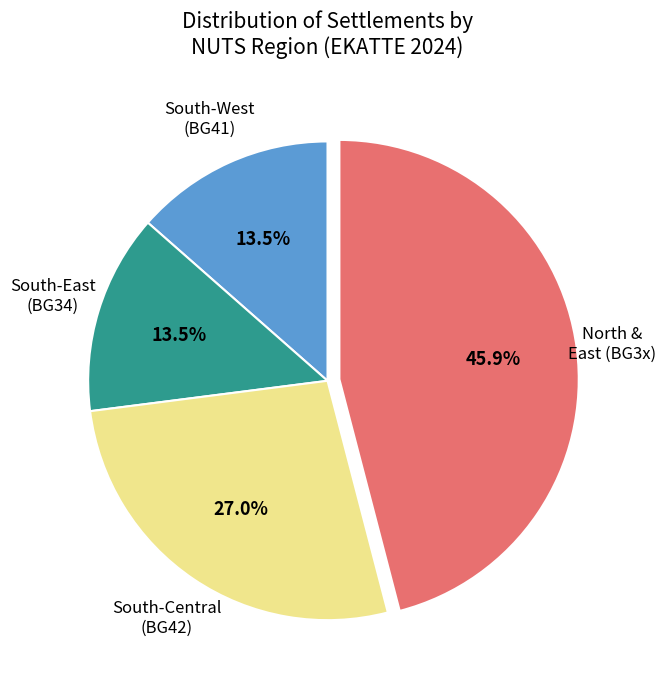

Is there a majority slice in this chart?

No